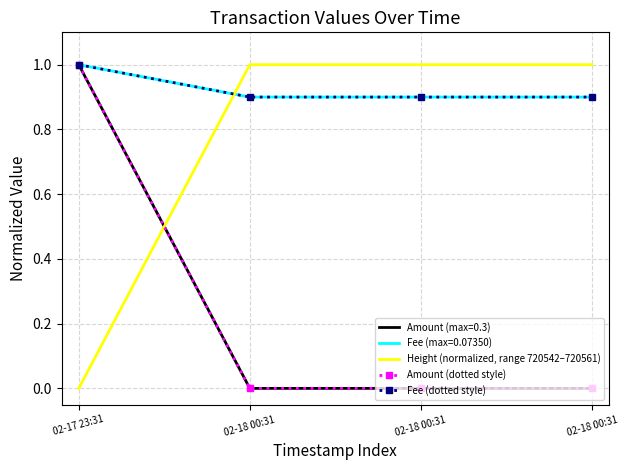

Which series changed the most between 02-18 00:31 and 02-18 00:31?

Height (normalized, range 720542–720561)